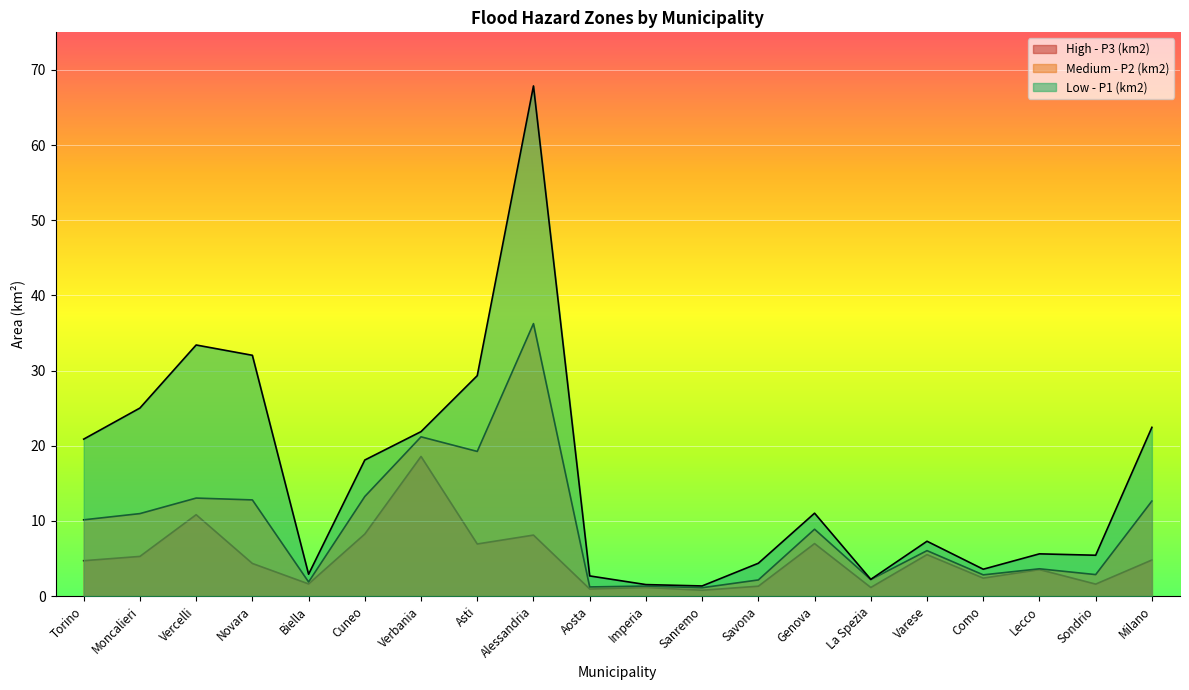

What is the difference between the second highest and second lowest values in the Low - P1 (km2) series?

31.9